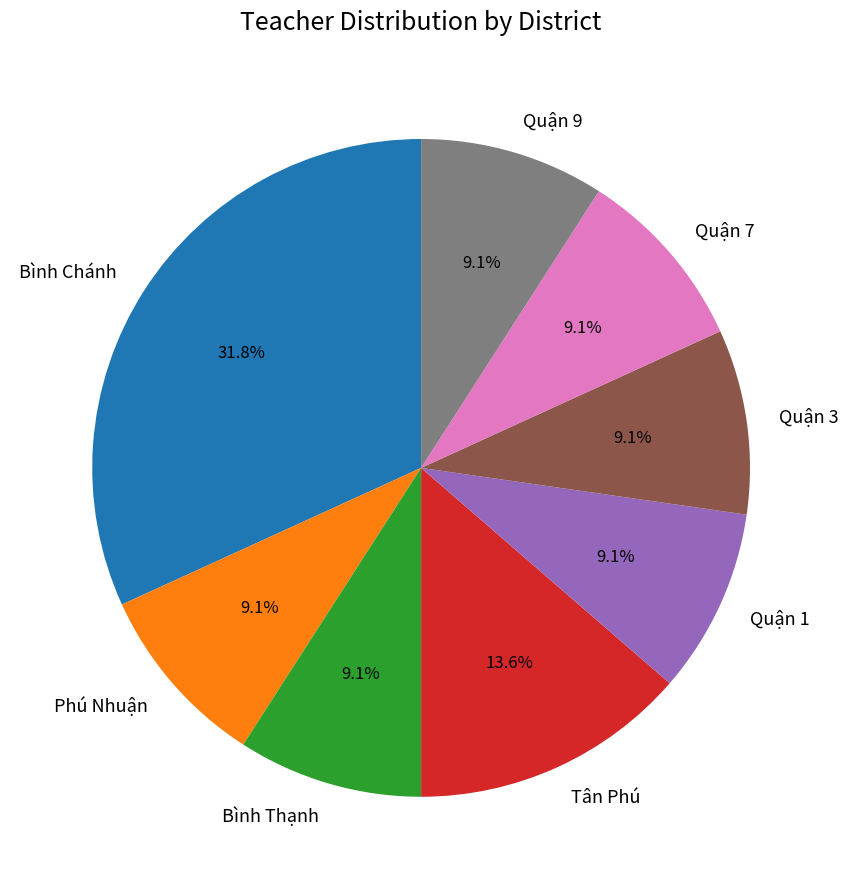

The Tân Phú slice represents 5% of the pie. True or false?

False